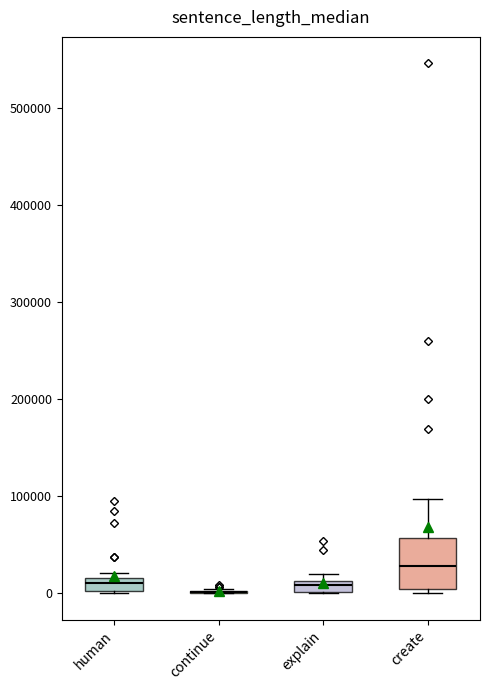

Comparing the boxes themselves (not the whiskers), which one is the tallest?

create